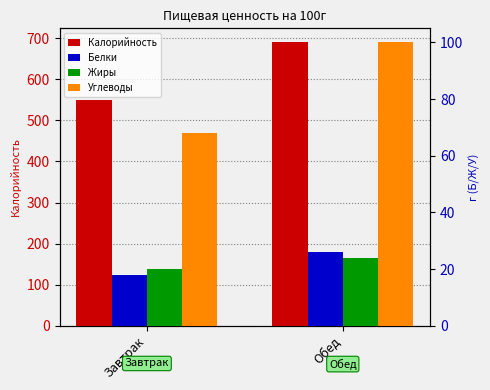

What is the label of the 1st bar from the left?

Завтрак